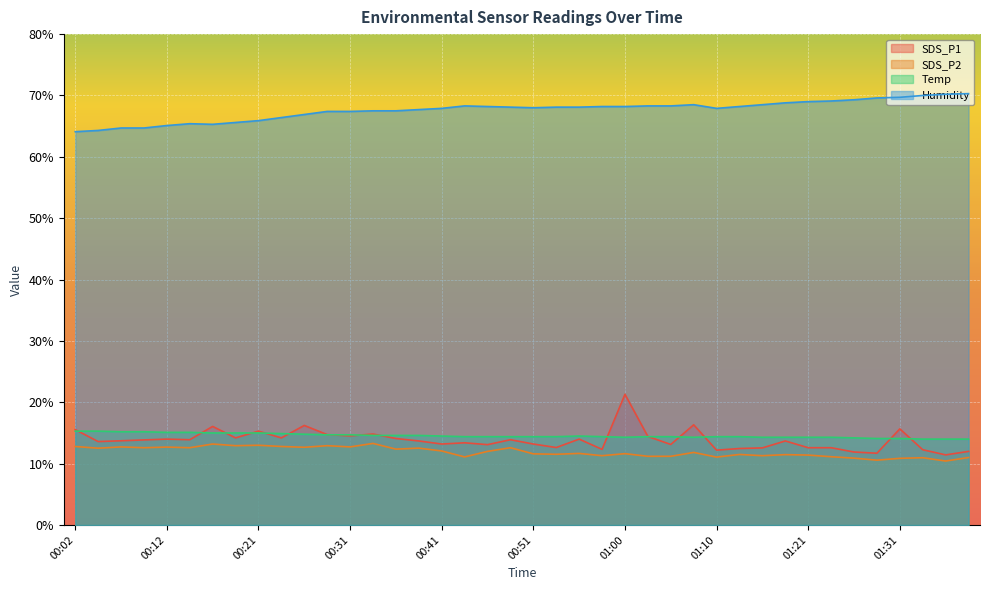

How many lines are shown in the chart?

4